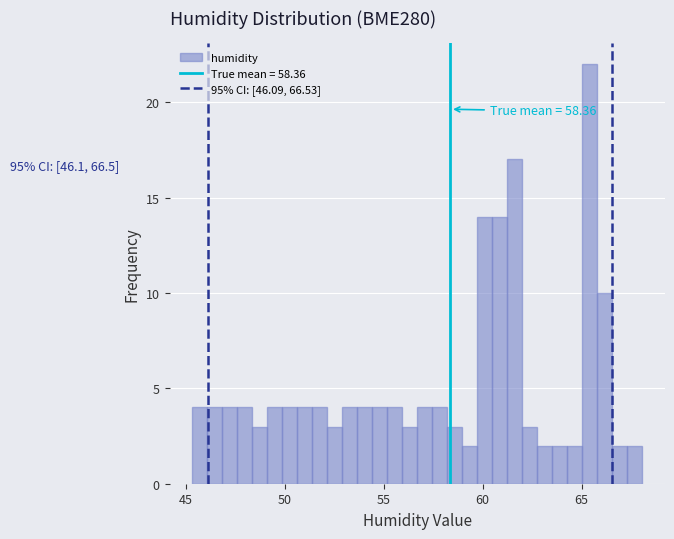

Around what value on the x-axis is the tallest bar? Give the approximate position of its centre, as read against the axis.

65.5